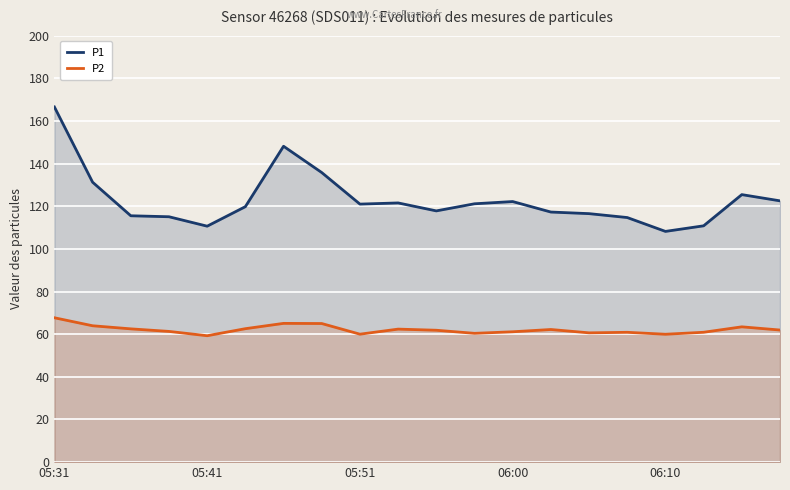

Is the value of P2 at 6 greater than the value of P1 at 6?

No